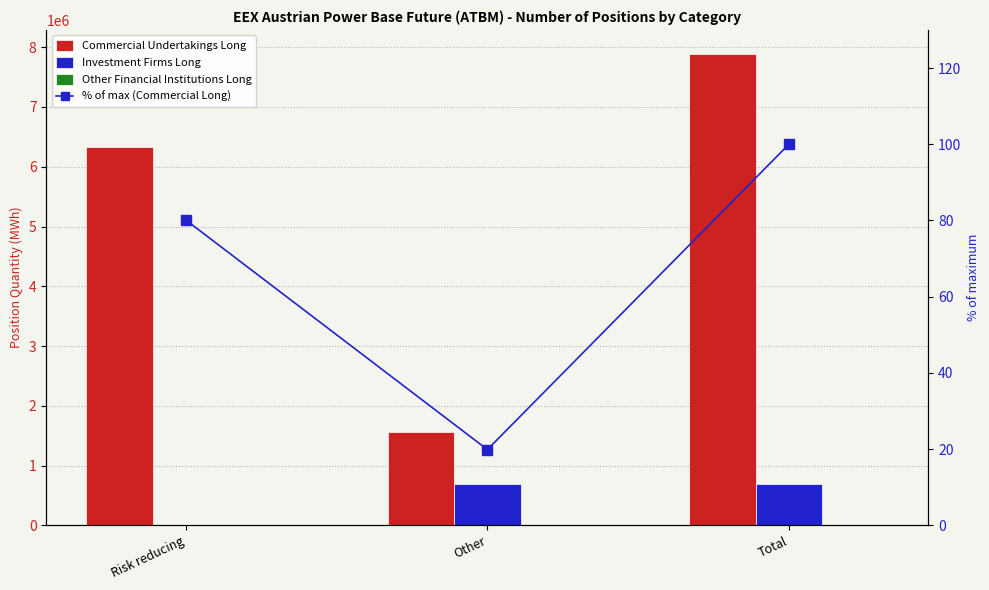

The value of % of max (Commercial Long) at Total is 175.7. True or false?

False